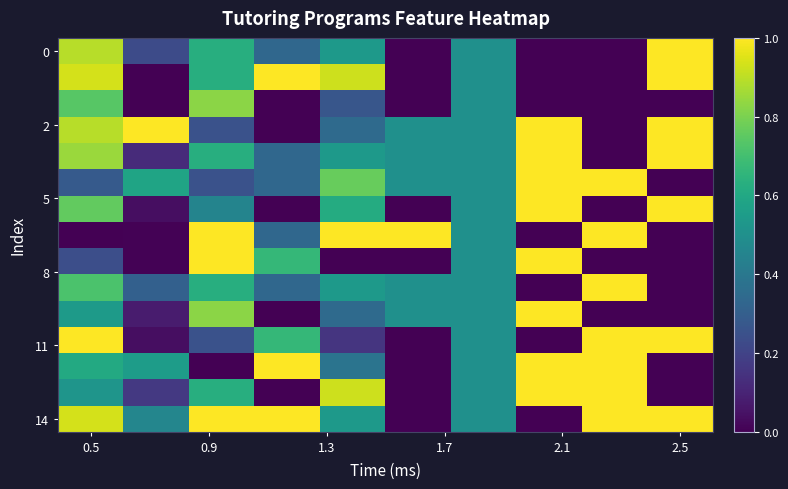

How many categories are shown in the chart?

10